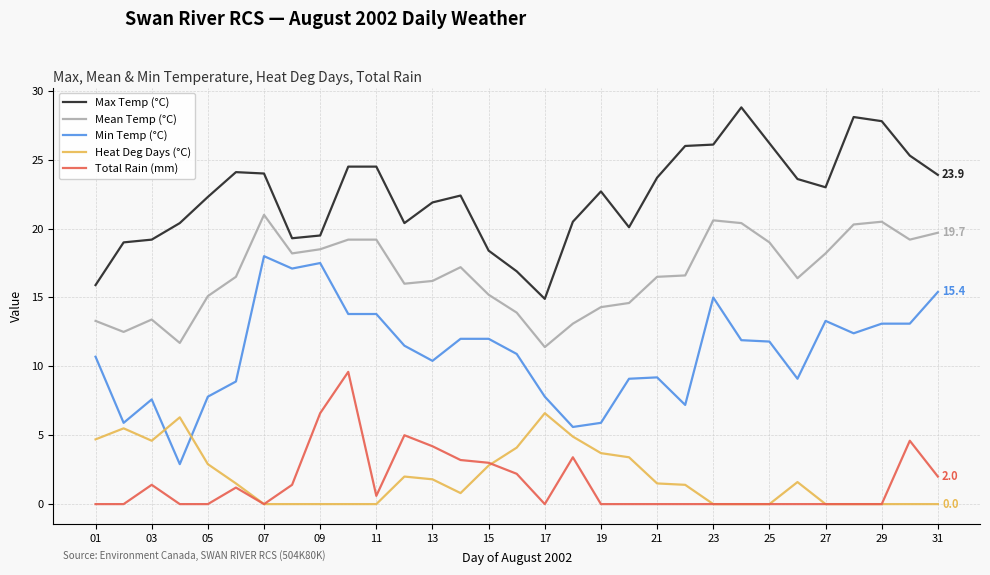

True or false: Heat Deg Days (°C) has more than 0 points higher than both neighbors.

True